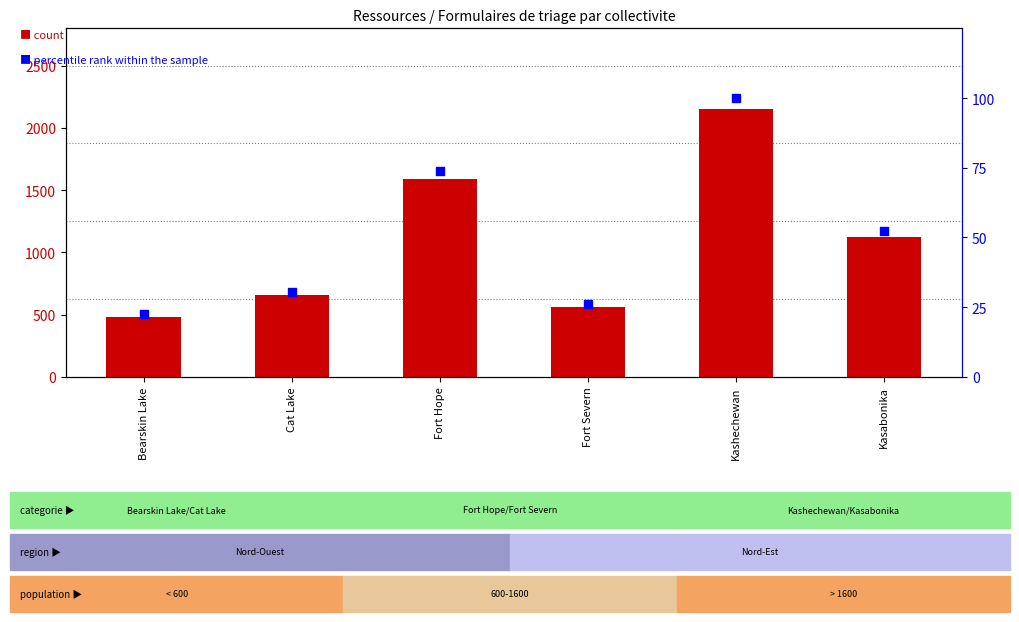

Which series reaches the minimum Y coordinate?

percentile rank within the sample